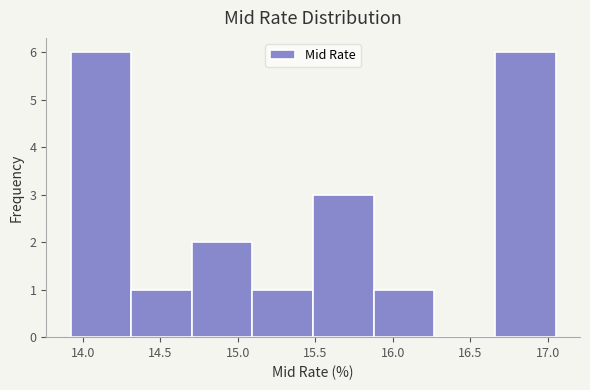

Reading left to right, list every bar in this chart as the range it spans on the x-axis followed by its height. Neither the bar edges nor the heights are printed on the chart, so give them approximately, as read against the axes.

13.90 to 14.30: 6
14.30 to 14.70: 1
14.70 to 15.10: 2
15.10 to 15.50: 1
15.50 to 15.90: 3
15.90 to 16.25: 1
16.25 to 16.65: 0
16.65 to 17.05: 6